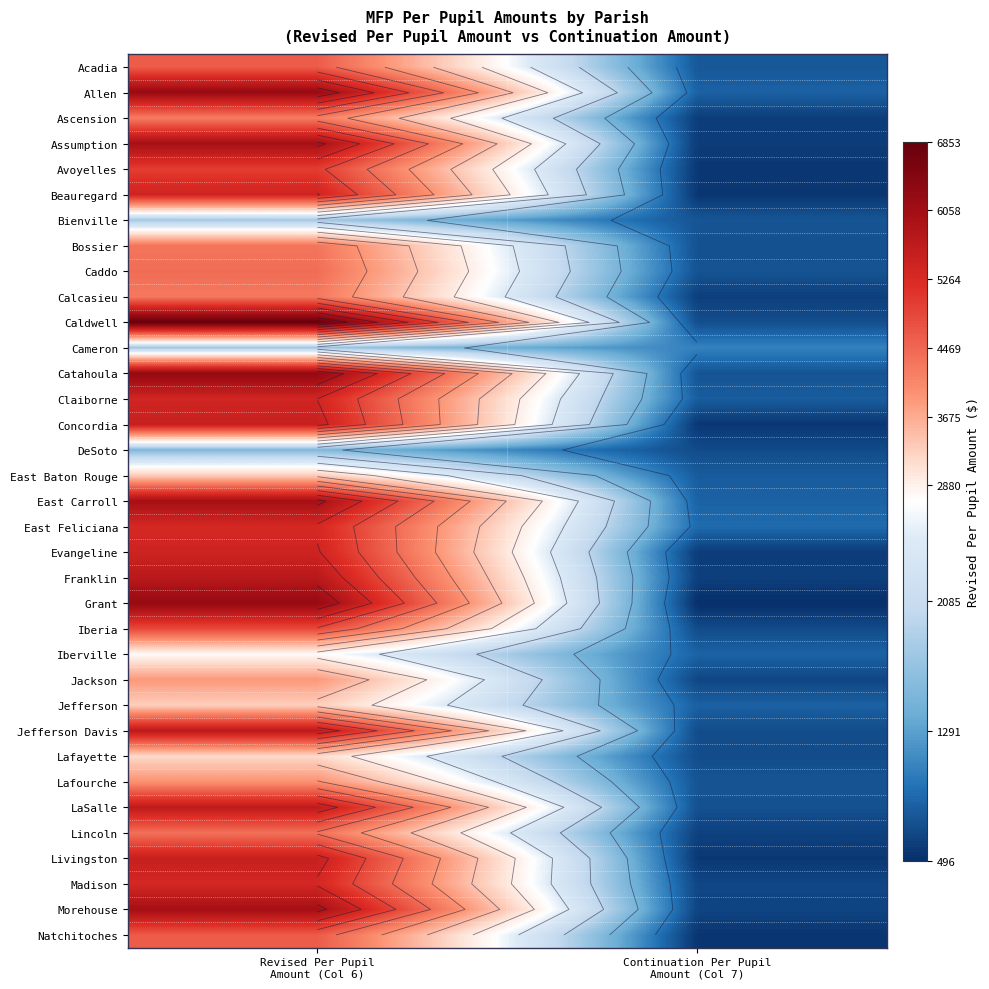

At Revised Per Pupil Amount (Col 6), list the series in order from smallest to largest.

DeSoto, Cameron, Bienville, Iberville, Lafayette, Jefferson, East Baton Rouge, Jackson, Lafourche, Ascension, Calcasieu, Bossier, Lincoln, Caddo, Acadia, Natchitoches, Iberia, Avoyelles, East Feliciana, Madison, Claiborne, Beauregard, Evangeline, Concordia, Livingston, LaSalle, Jefferson Davis, Franklin, Assumption, East Carroll, Morehouse, Allen, Grant, Catahoula, Caldwell